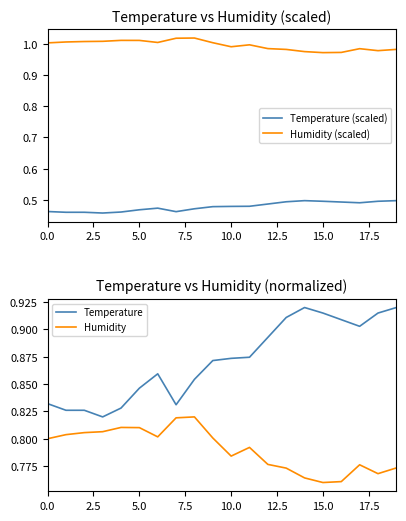

Reading left to right, list all the values displayed in this chart.

Temperature (scaled): 0.5	0.5	0.5	0.5	0.5	0.5	0.5	0.5	0.5	0.5	0.5	0.5	0.5	0.5	0.5	0.5	0.5	0.5	0.5	0.5
Humidity (scaled): 1.0	1.0	1.0	1.0	1.0	1.0	1.0	1.0	1.0	1.0	1.0	1.0	1.0	1.0	1.0	1.0	1.0	1.0	1.0	1.0
Temperature: 0.8	0.8	0.8	0.8	0.8	0.8	0.9	0.8	0.9	0.9	0.9	0.9	0.9	0.9	0.9	0.9	0.9	0.9	0.9	0.9
Humidity: 0.8	0.8	0.8	0.8	0.8	0.8	0.8	0.8	0.8	0.8	0.8	0.8	0.8	0.8	0.8	0.8	0.8	0.8	0.8	0.8